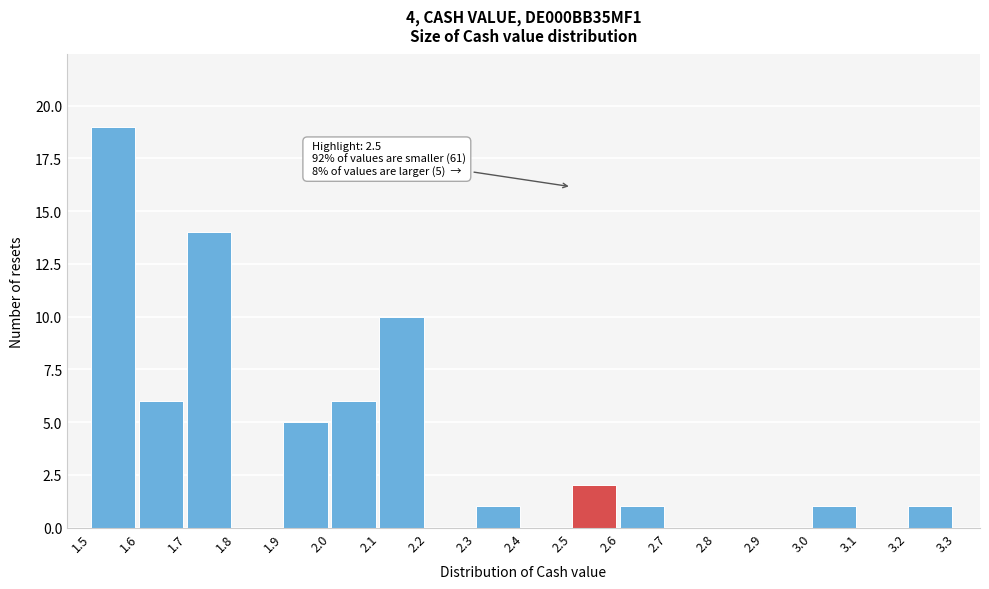

Over which range of the x-axis is the bar tallest?

1.5 to 1.6